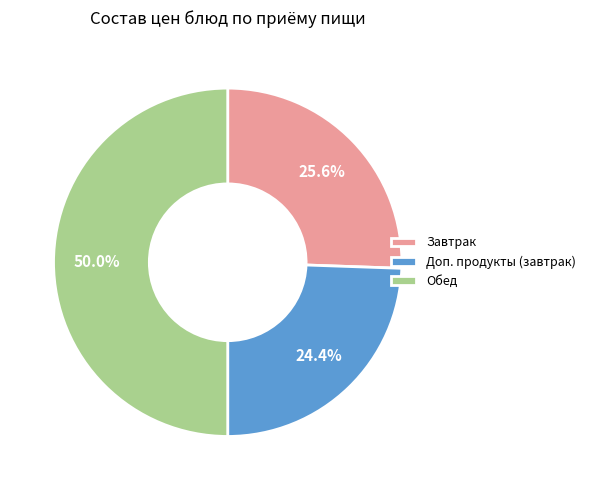

Does Доп. продукты (завтрак) represent more than half of the total?

No